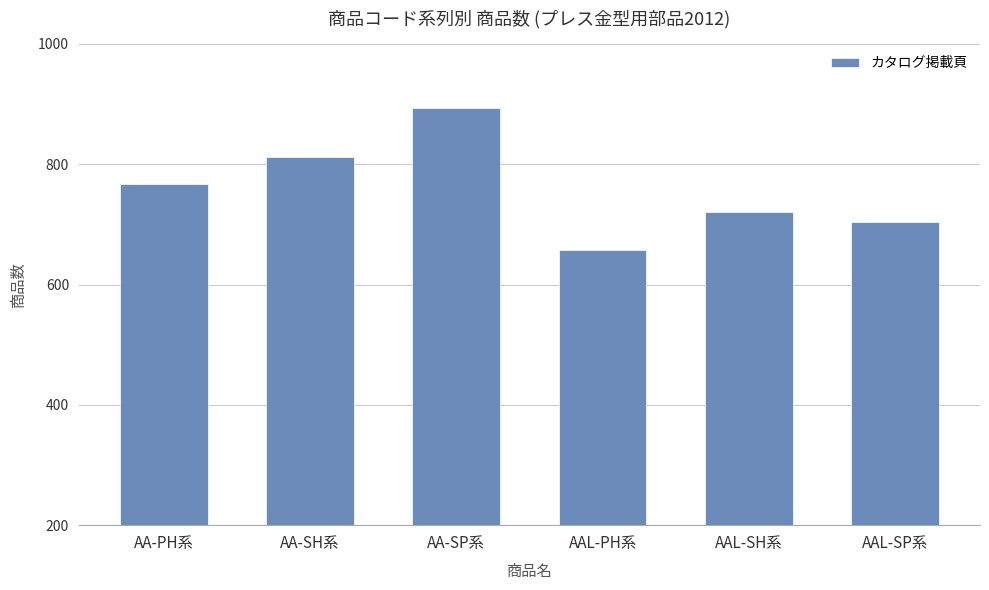

What is the ratio of the value at AA-PH系 to the value at AA-SP系?

0.9